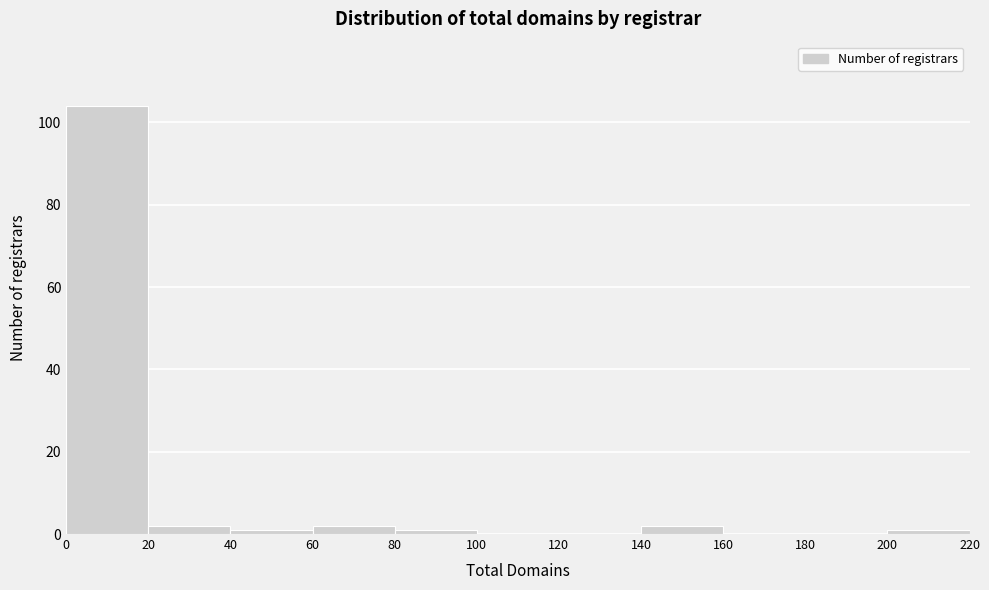

Reading left to right, transcribe this chart: for each bar, give the range it covers on the x-axis and its height. The values are not printed on the chart, so give them approximately, as read against the axis.

0 to 20: 104
20 to 40: 2
40 to 60: under 2
60 to 80: 2
80 to 100: under 2
100 to 120: 0
120 to 140: 0
140 to 160: 2
160 to 180: 0
180 to 200: 0
200 to 220: under 2